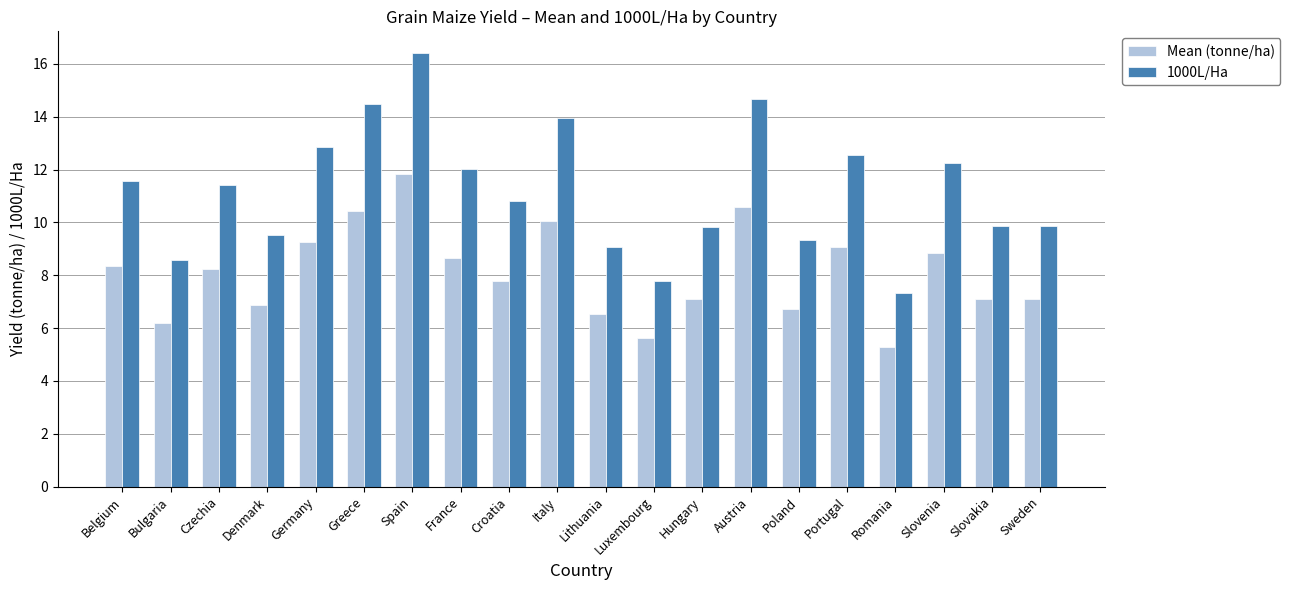

List the series in order of their peak value, lowest first.

Mean (tonne/ha), 1000L/Ha